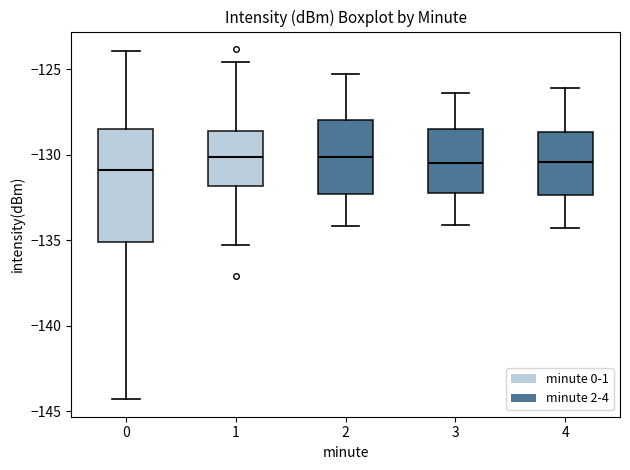

Reading left to right, read every box against the y-axis: the position of its median line, the range the box covers, and the ends of its whiskers. The values are not printed on the chart, so give them approximately, as read against the axis.

0: median -131.0, box -135.0 to -128.5, whiskers -144.5 to -124.0
1: median -130.0, box -132.0 to -128.5, whiskers -135.5 to -124.5
2: median -130.0, box -132.5 to -128.0, whiskers -134.0 to -125.5
3: median -130.5, box -132.0 to -128.5, whiskers -134.0 to -126.5
4: median -130.5, box -132.5 to -128.5, whiskers -134.5 to -126.0